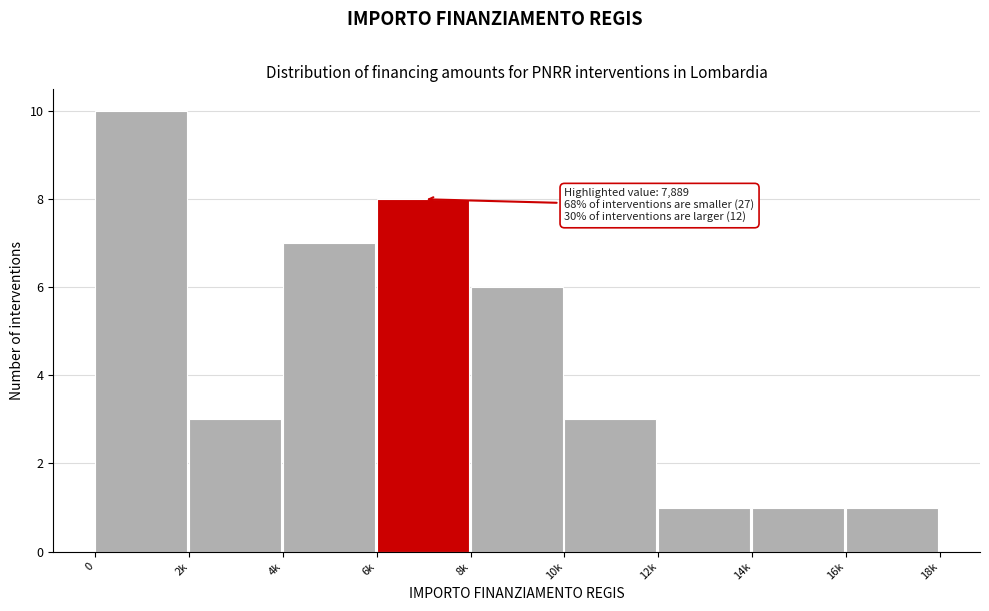

Reading left to right, extract all data points from this chart.

10	3	7	8	6	3	1	1	1